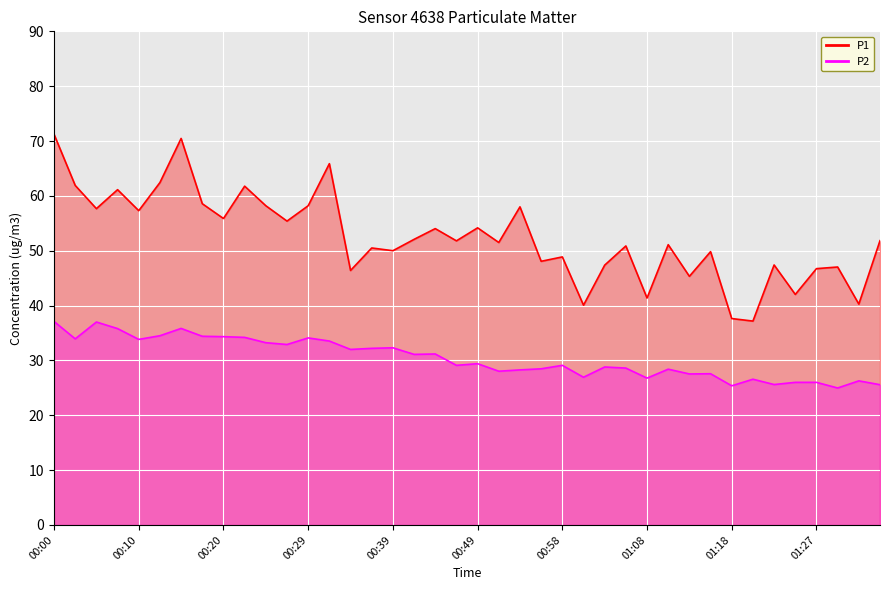

List the labels in order of P2 value, largest first.

00:00, 00:05, 00:15, 00:07, 00:12, 00:17, 00:20, 00:22, 00:29, 00:03, 00:10, 00:32, 00:24, 00:27, 00:39, 00:37, 00:34, 00:44, 00:41, 00:49, 00:46, 00:58, 01:03, 01:06, 00:56, 01:11, 00:54, 00:51, 01:15, 01:13, 01:01, 01:08, 01:20, 01:32, 01:25, 01:27, 01:23, 01:35, 01:18, 01:30